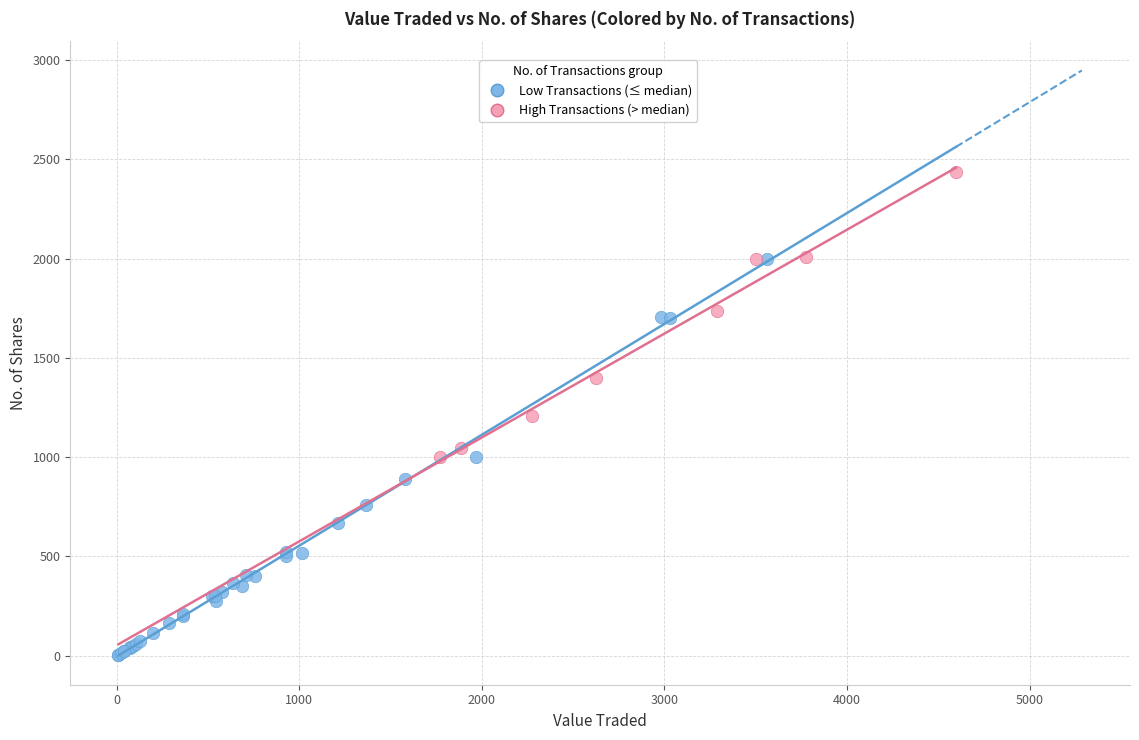

Which series has the largest Y range (max minus min)?

Low Transactions (≤ median)